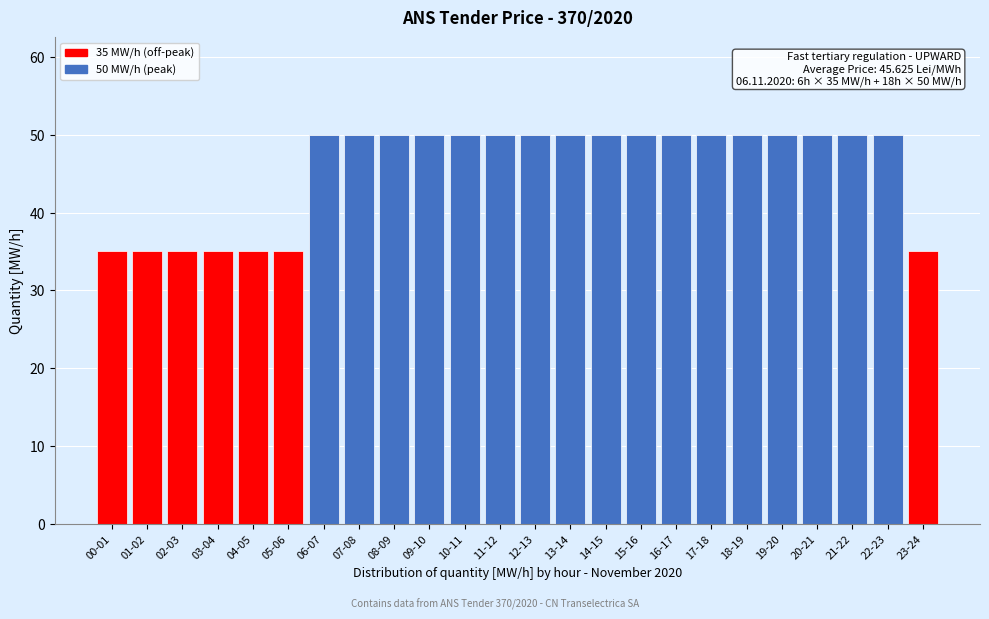

Reading right to left, extract all data points from this chart.

23-24=35	22-23=50	21-22=50	20-21=50	19-20=50	18-19=50	17-18=50	16-17=50	15-16=50	14-15=50	13-14=50	12-13=50	11-12=50	10-11=50	09-10=50	08-09=50	07-08=50	06-07=50	05-06=35	04-05=35	03-04=35	02-03=35	01-02=35	00-01=35